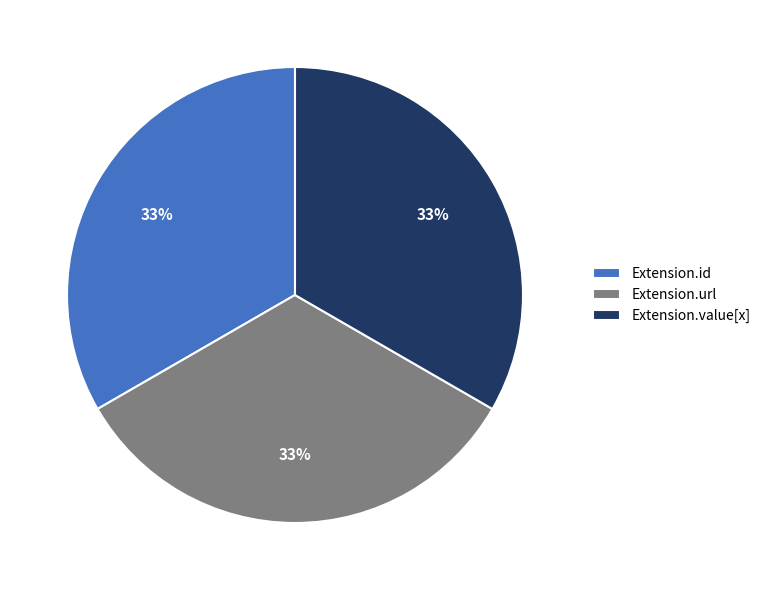

Approximately how many times larger is the value at Extension.value[x] compared to Extension.url?

1.0